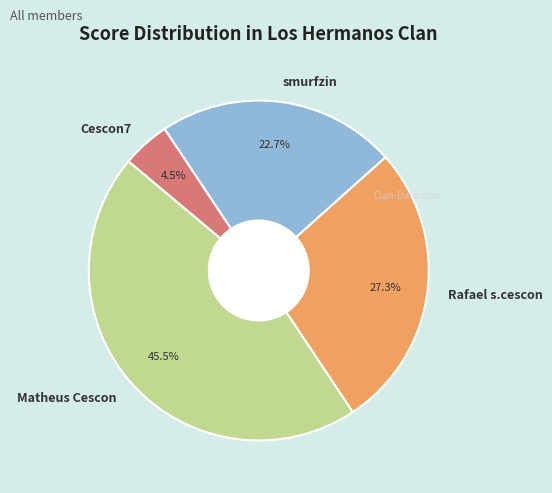

Combined, what portion of the pie is Rafael s.cescon and smurfzin?

50.0%